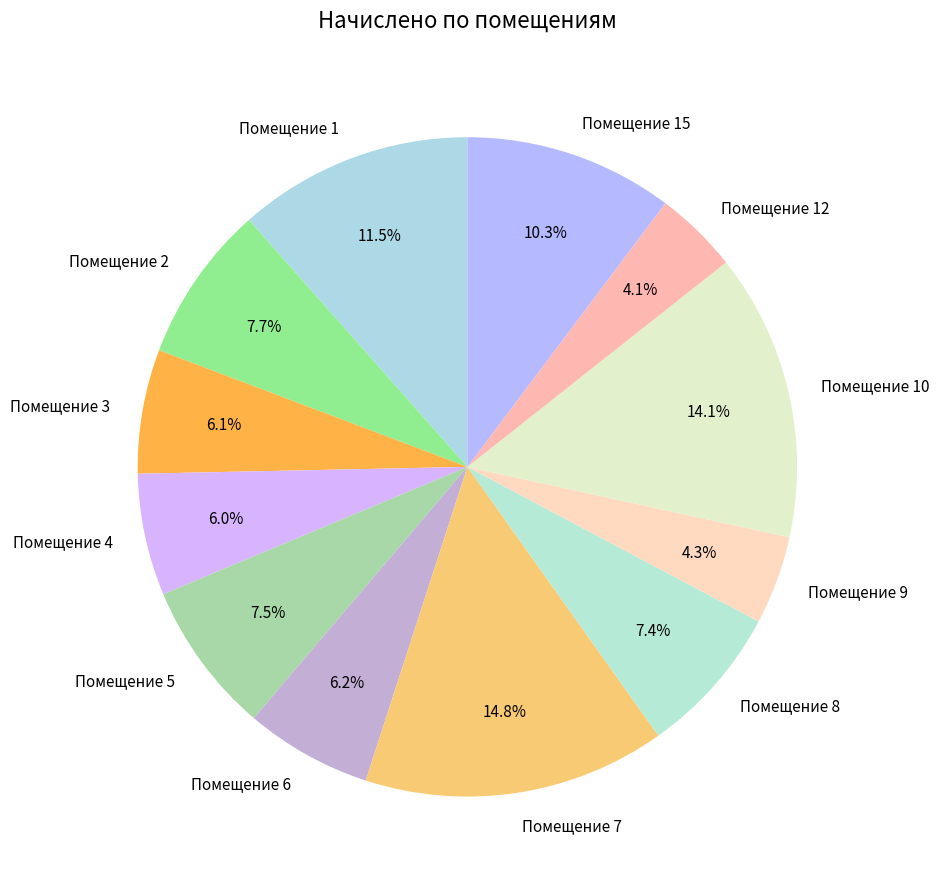

Count the number of slices in the pie.

12